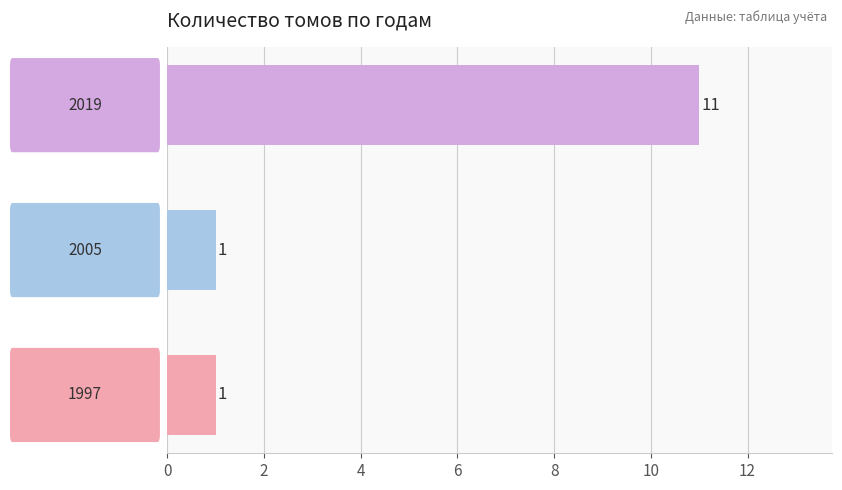

What is the maximum value shown in the chart?

11